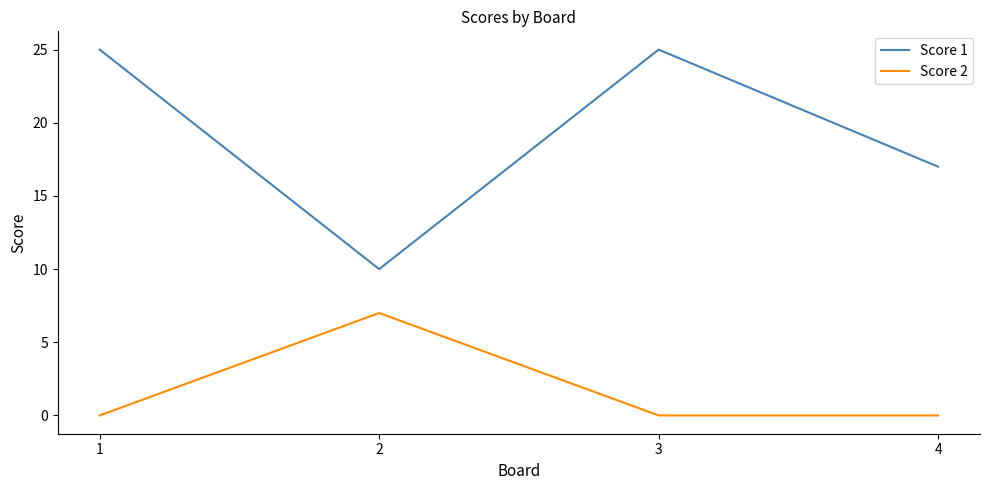

Where is the first local maximum for Score 1?

3